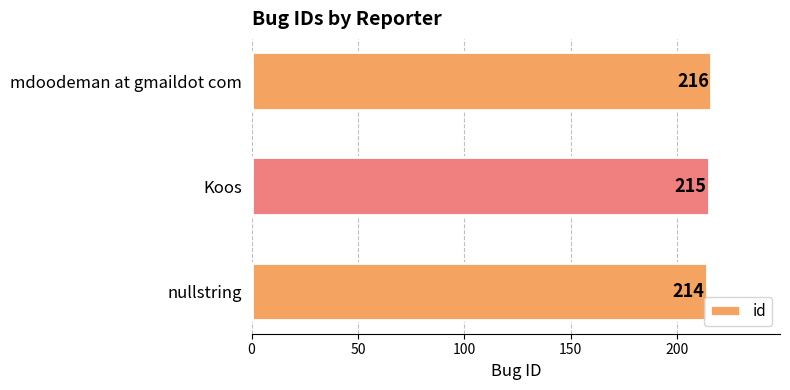

The chart shows a value of 377 at Koos. True or false?

False